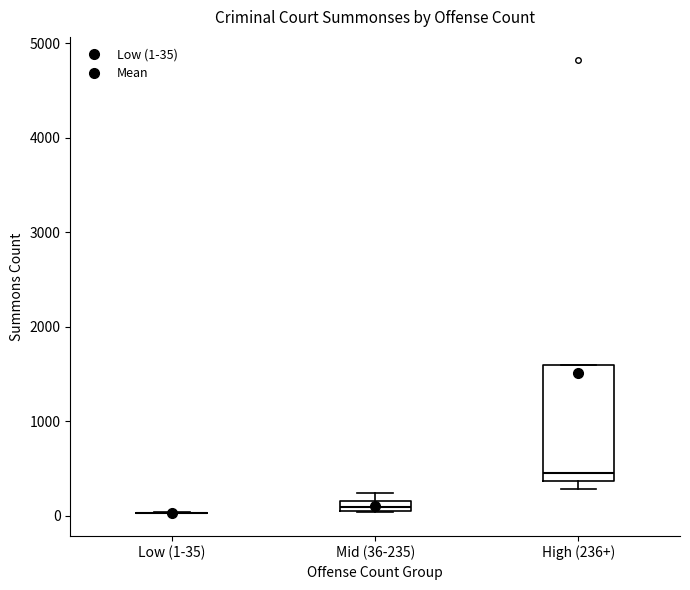

Which box is the tallest, from its lower edge to its upper edge?

High (236+)